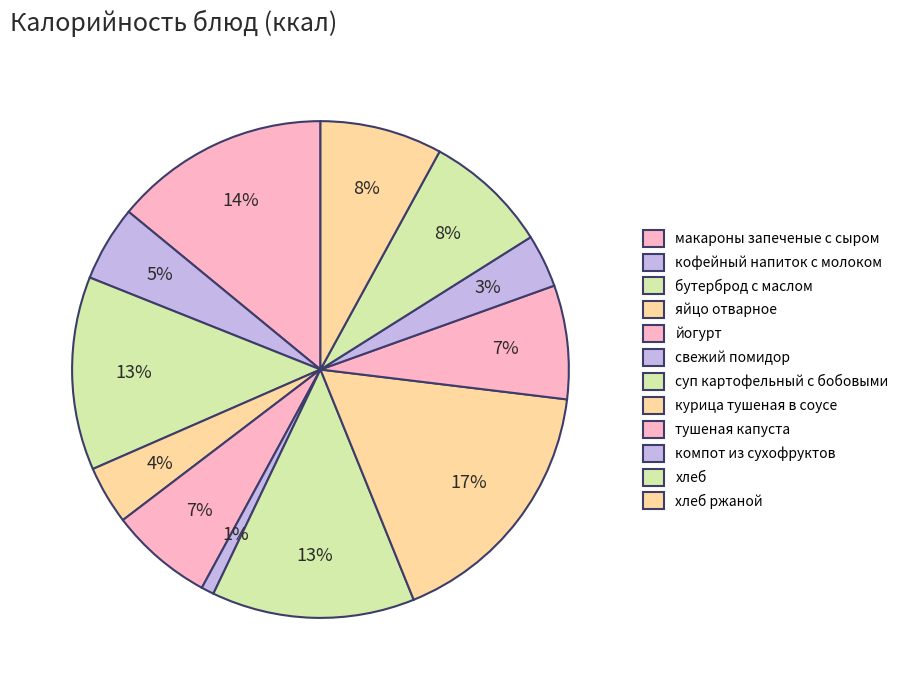

What percentage is NOT represented by свежий помидор?

99.2%